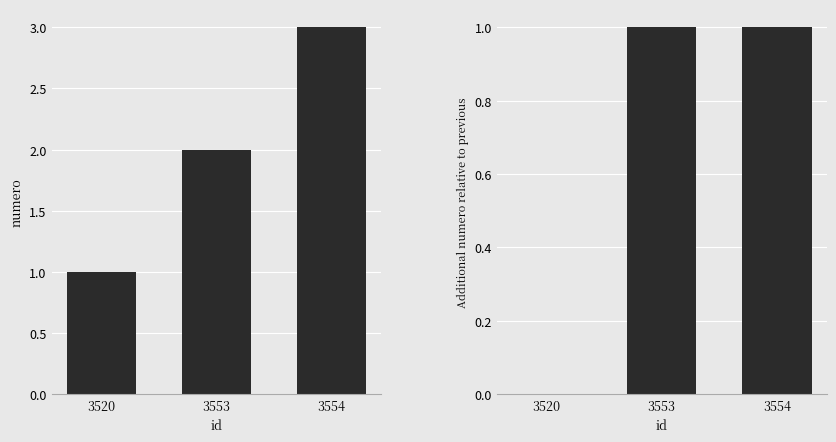

At which category is the sum across all series the highest?

3554